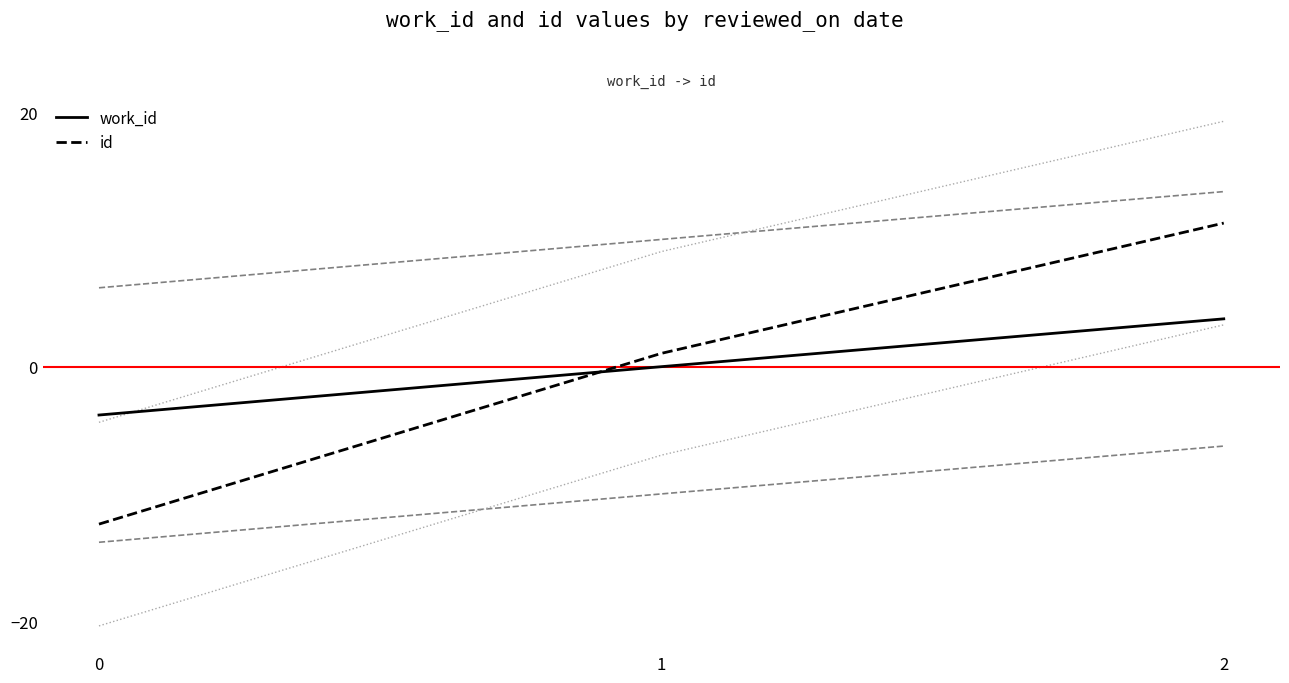

How many values in work_id are above zero?

2